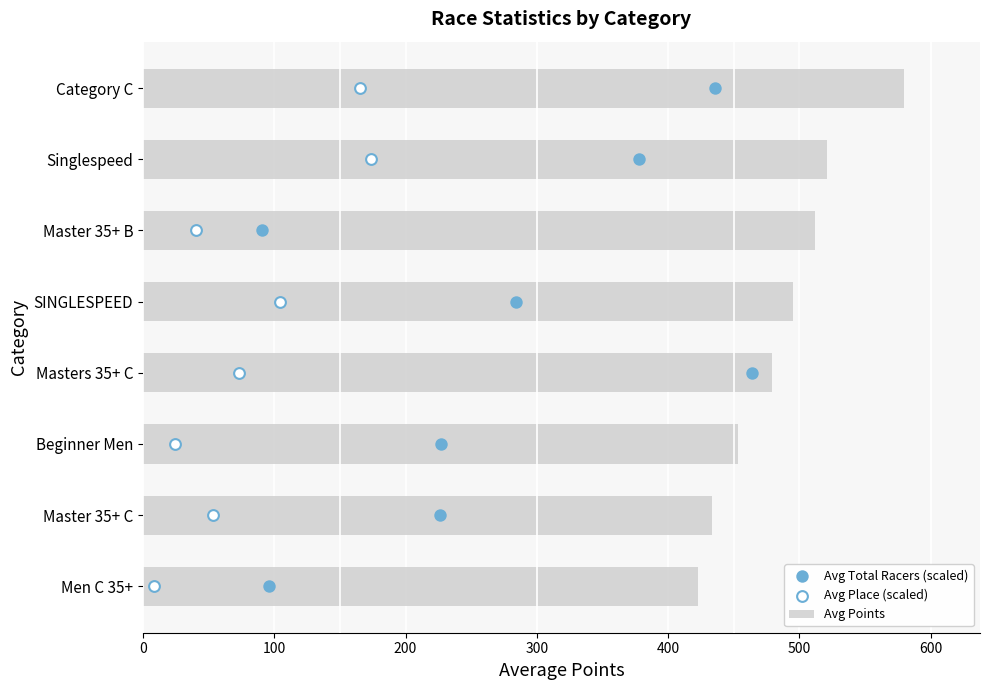

What are all the series names shown in the legend?

Avg Points, Avg Total Racers (scaled), Avg Place (scaled)